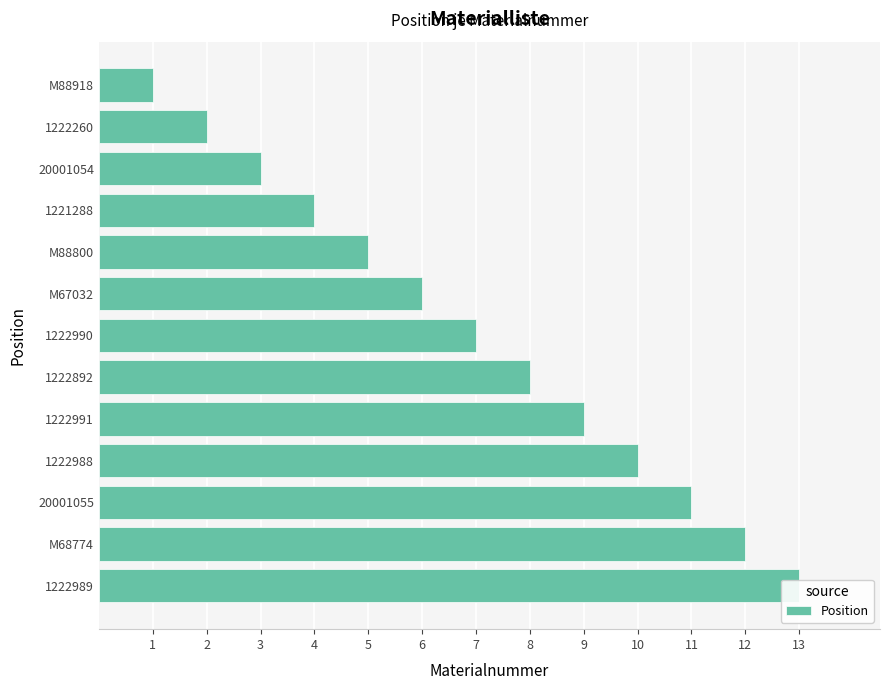

What is the difference between the values at M88918 and M67032?

5